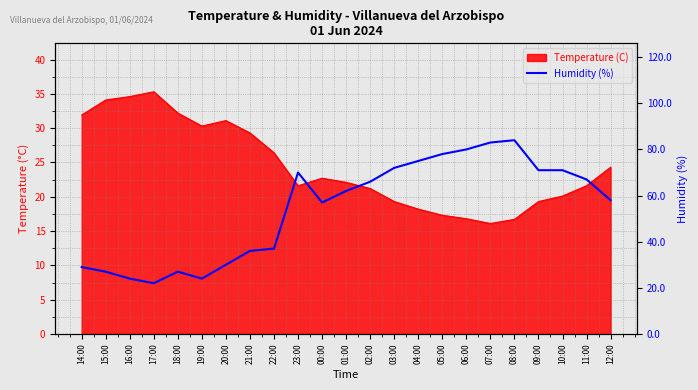

What is the change in value from 02:00 to 07:00?

+17